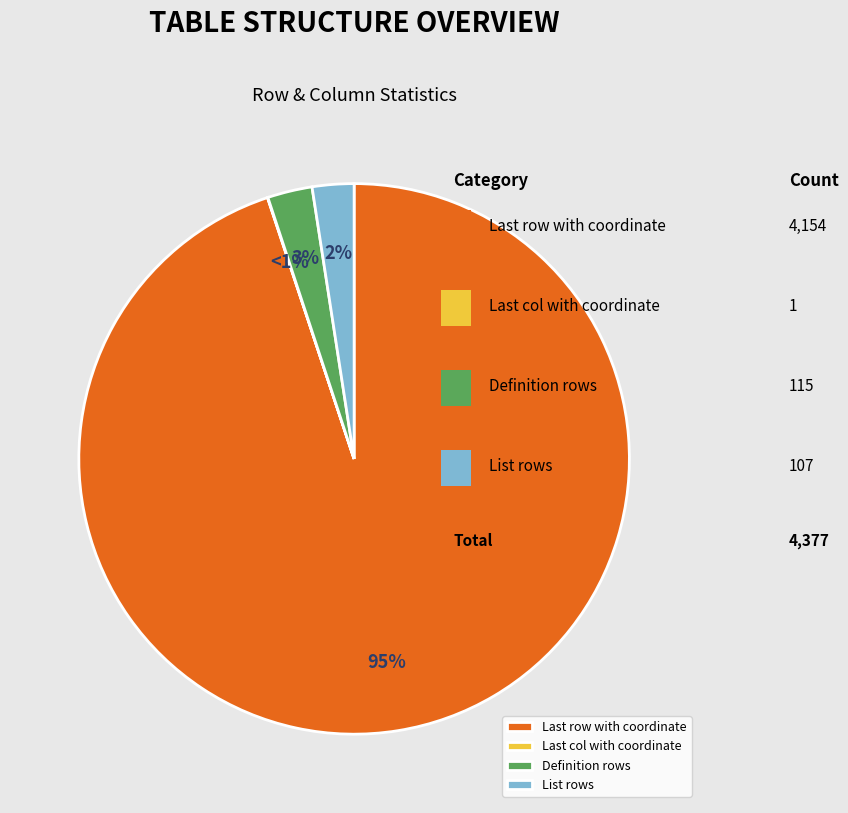

What is the smallest slice in the pie chart?

Last col with coordinate